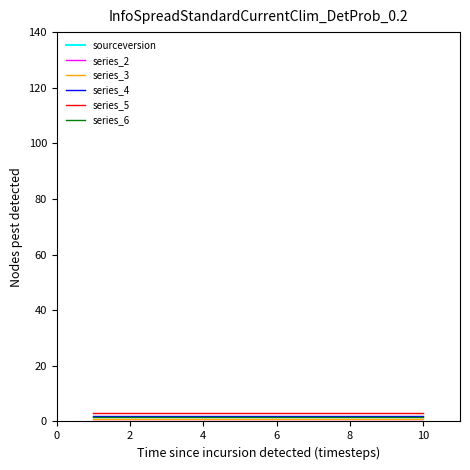

Which series has the widest spread of values?

sourceversion